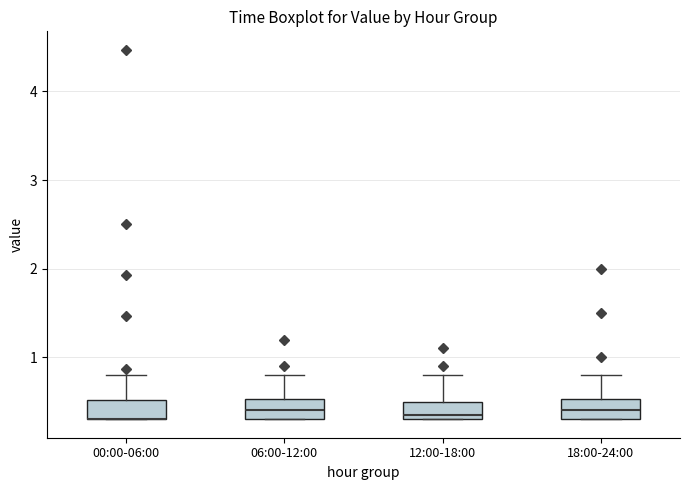

Reading left to right, read every box against the y-axis: the position of its median line, the range the box covers, and the ends of its whiskers. The values are not printed on the chart, so give them approximately, as read against the axis.

00:00-06:00: median 0.3 (drawn on the box's lower edge), box 0.3 to 0.5, whiskers 0.3 to 0.8
06:00-12:00: median 0.4, box 0.3 to 0.5, whiskers 0.3 to 0.8
12:00-18:00: median 0.4, box 0.3 to 0.5, whiskers 0.3 to 0.8
18:00-24:00: median 0.4, box 0.3 to 0.5, whiskers 0.3 to 0.8